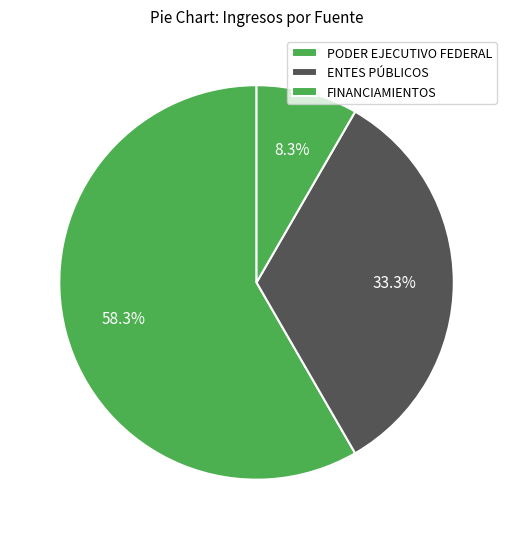

What is the smallest slice in the pie chart?

FINANCIAMIENTOS